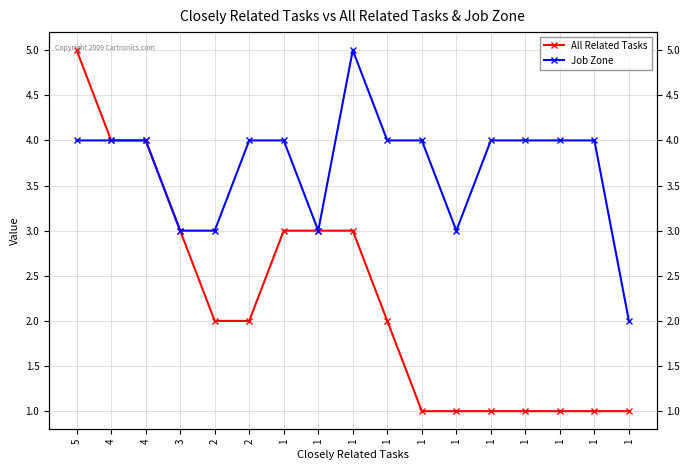

At which label does All Related Tasks reach its minimum?

1